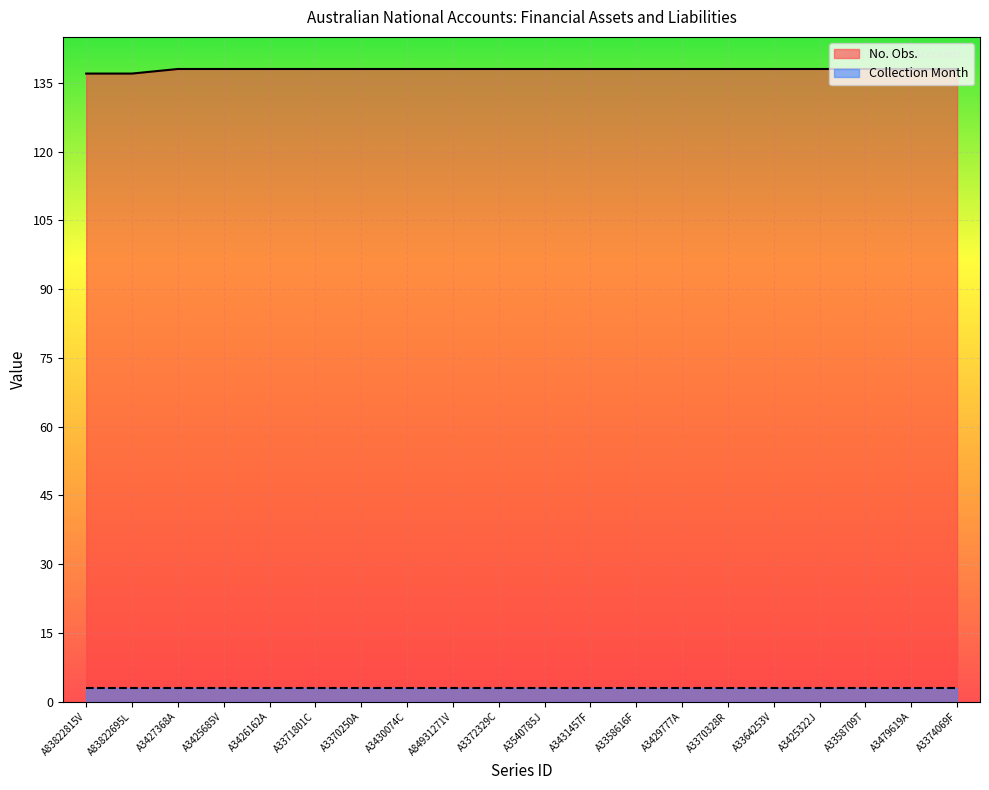

Between A3374069F and A3429777A, which is larger?

A3374069F